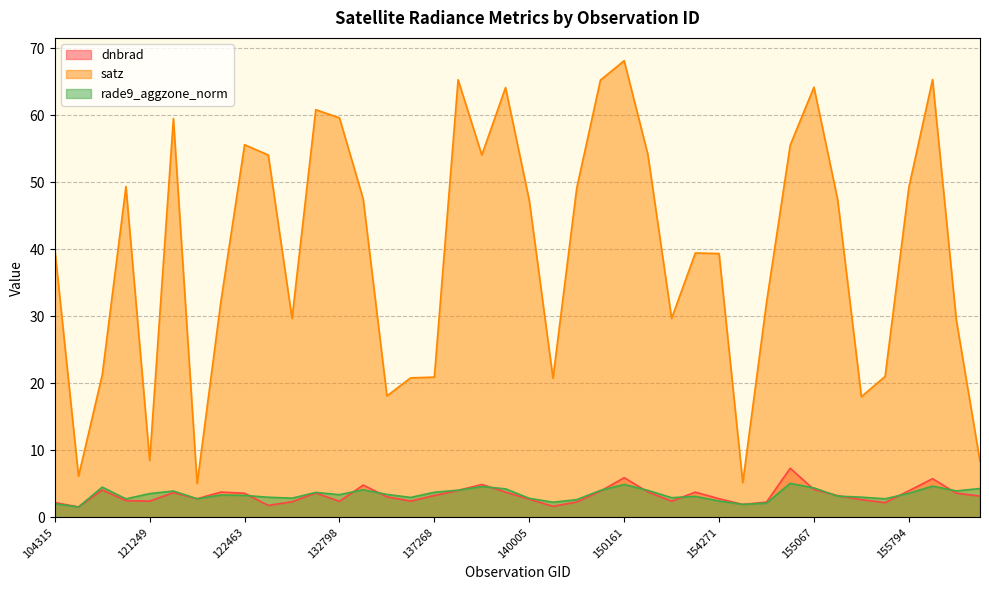

What is the difference between the highest and lowest values at 139813?

60.3